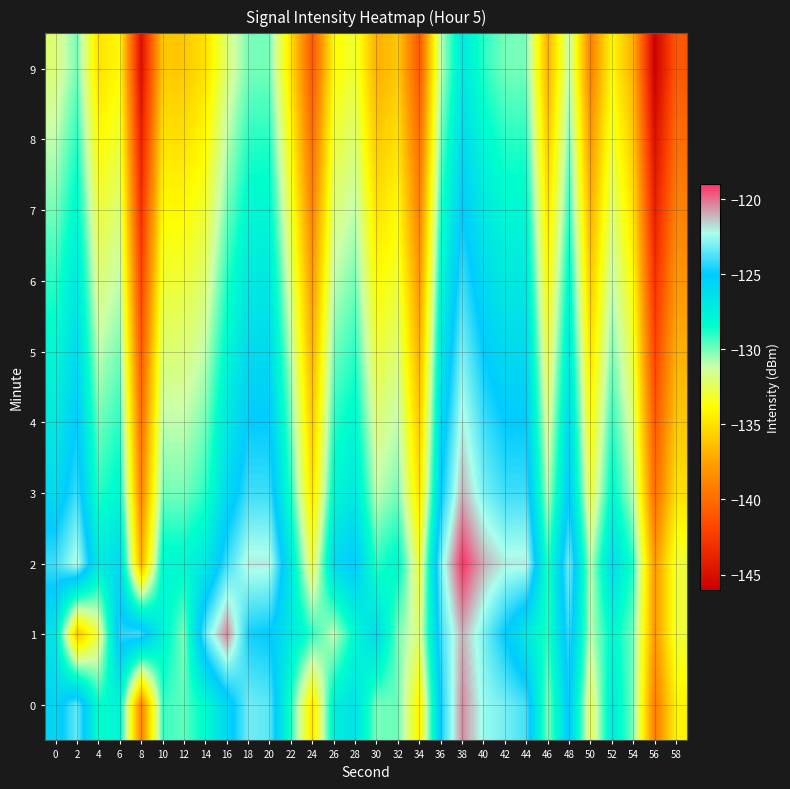

Which series has the largest range (max minus min)?

2